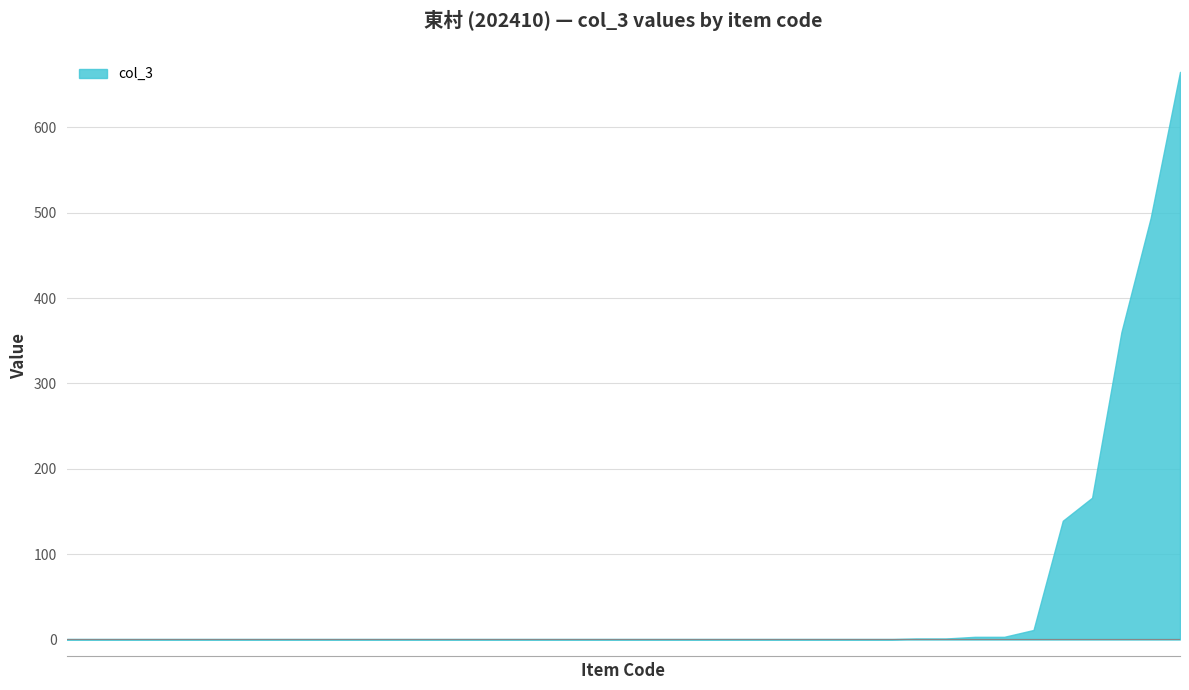

Does the chart display data point markers on the line(s)?

No